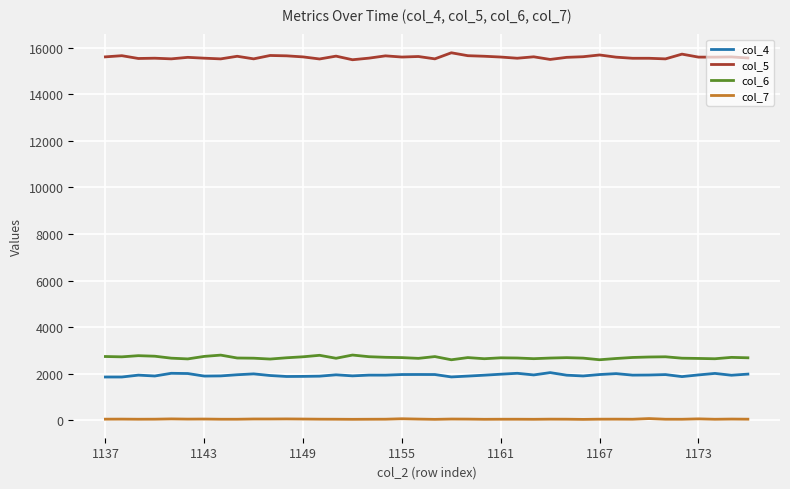

What is the maximum value shown in the chart?

15783